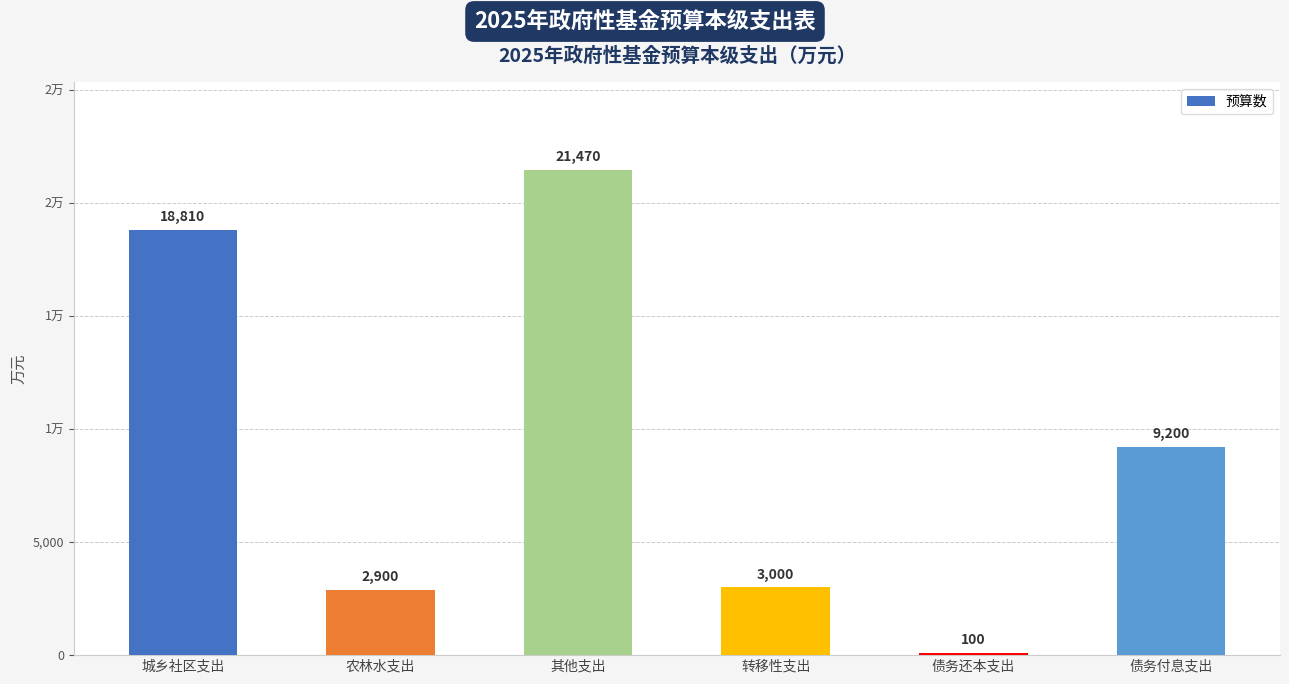

How many values are below 9200?

3